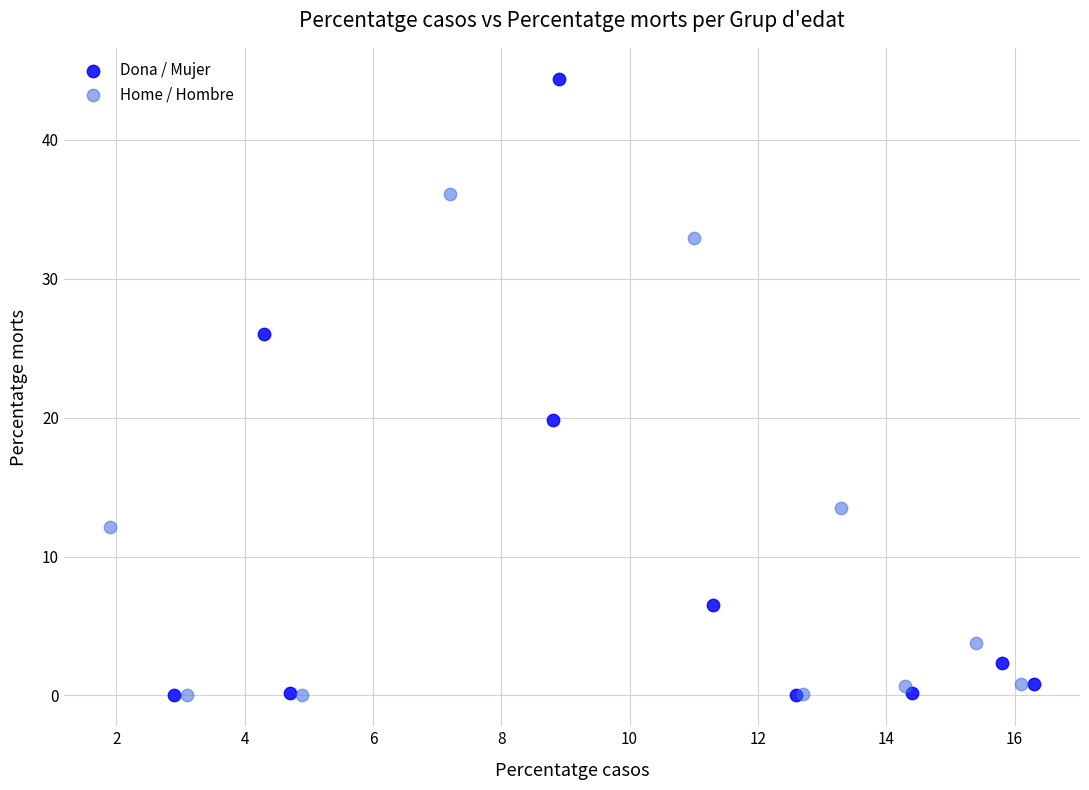

Which series contains the highest Y value?

Dona / Mujer